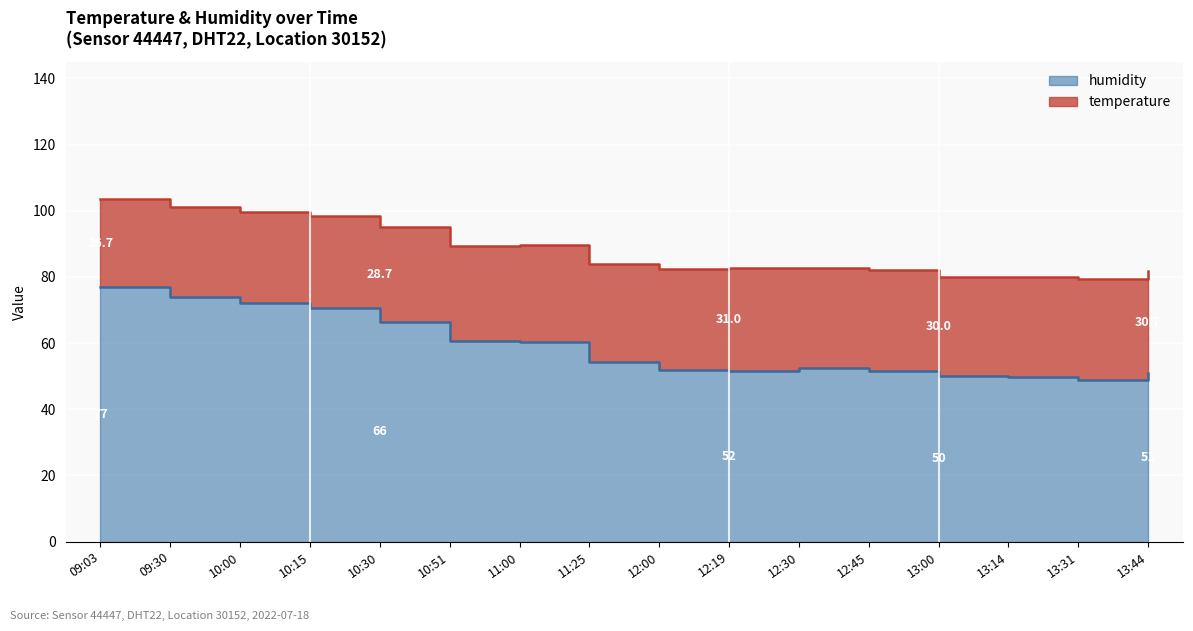

How many categories are shown in the chart?

16